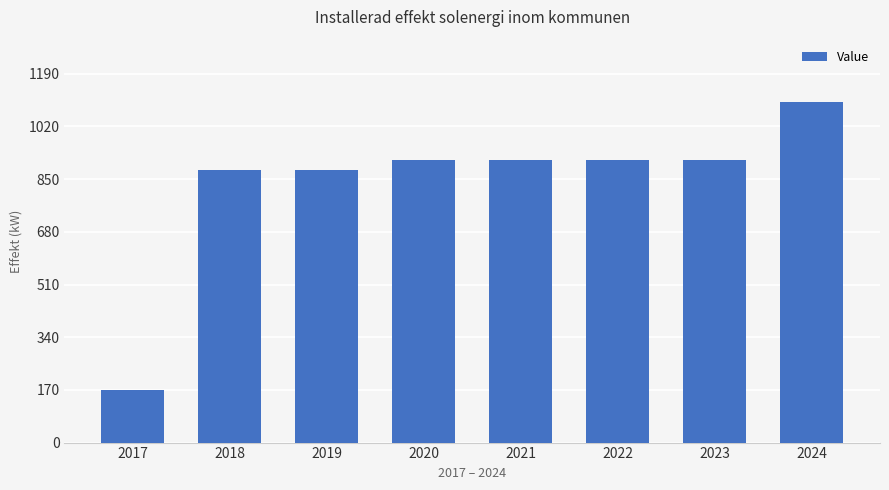

Are the bars grouped side by side (vs. stacked)?

No